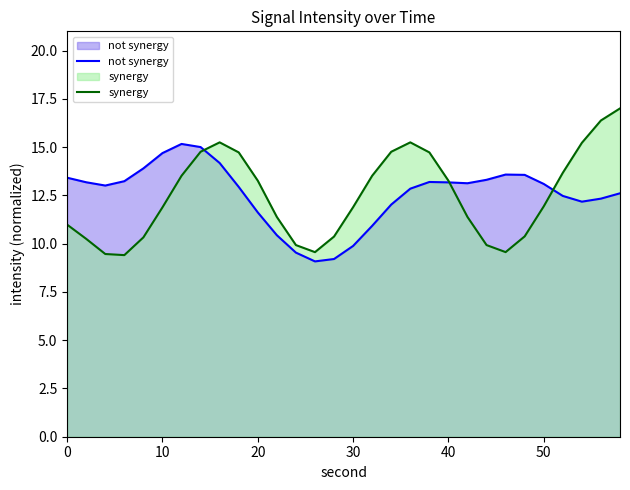

What is the maximum value for not synergy?

15.2